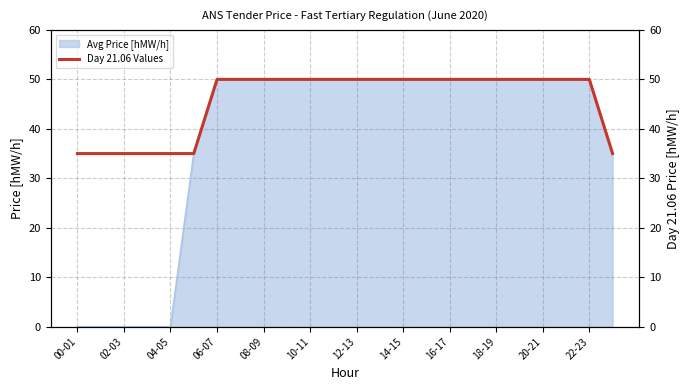

How many lines are shown in the chart?

1